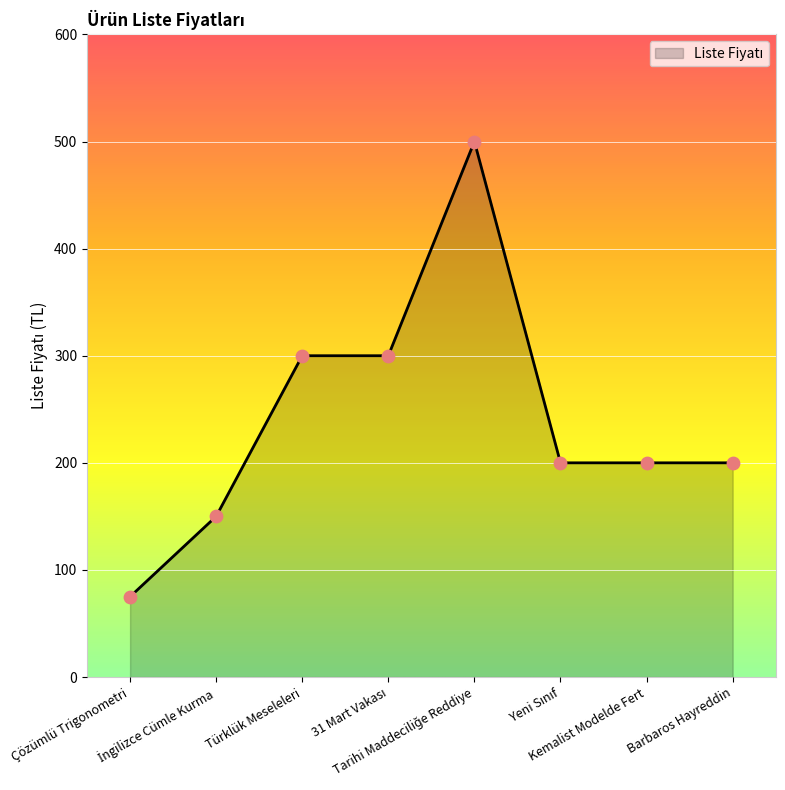

What is the average value?

241